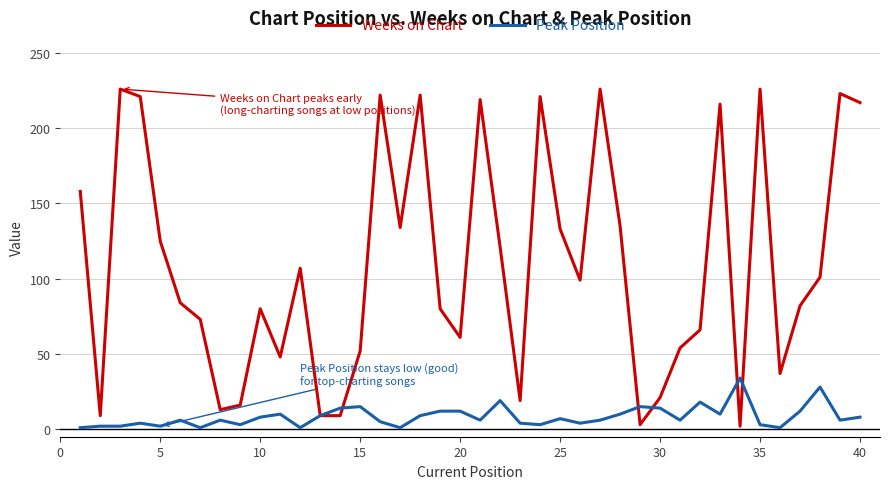

List the series in order of their peak value, lowest first.

Peak Position, Weeks on Chart